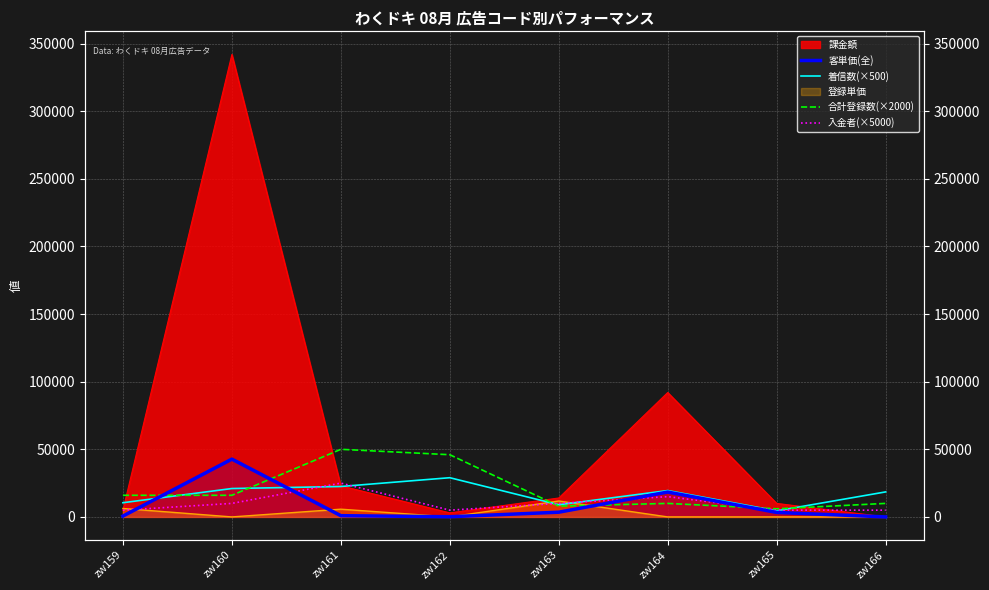

Is the value of 客単価(全) at zw163 greater than the value of 着信数(×500) at zw164?

No